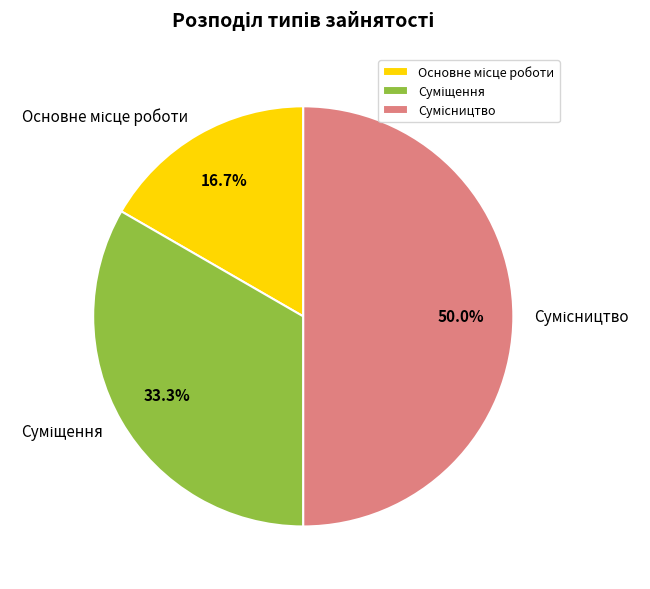

Is the sum of Суміщення and Сумісництво greater than half?

Yes